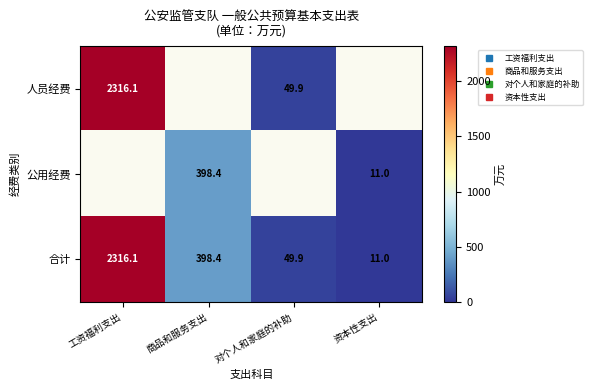

Which label corresponds to the largest value in the chart?

工资福利支出